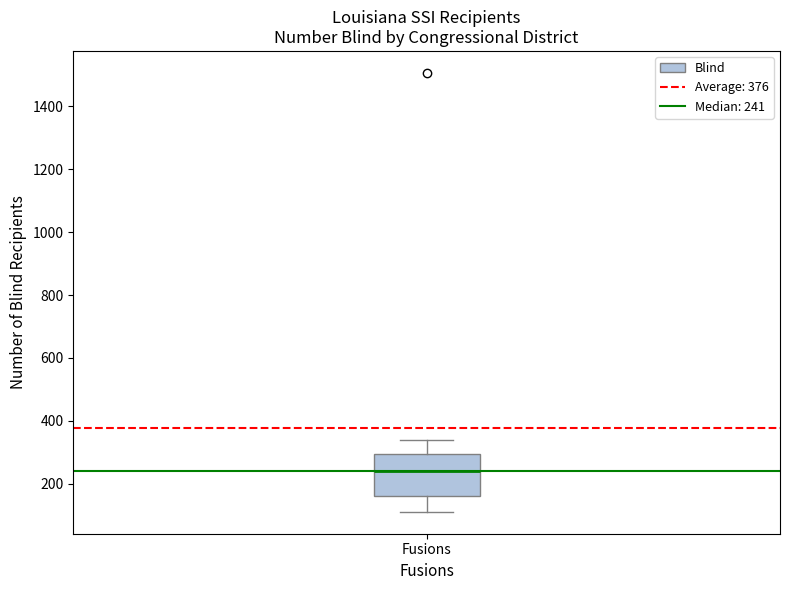

Where is the lower edge of the box for Fusions on the y-axis? The values are not printed on the chart, so give them approximately, as read against the axis.

160